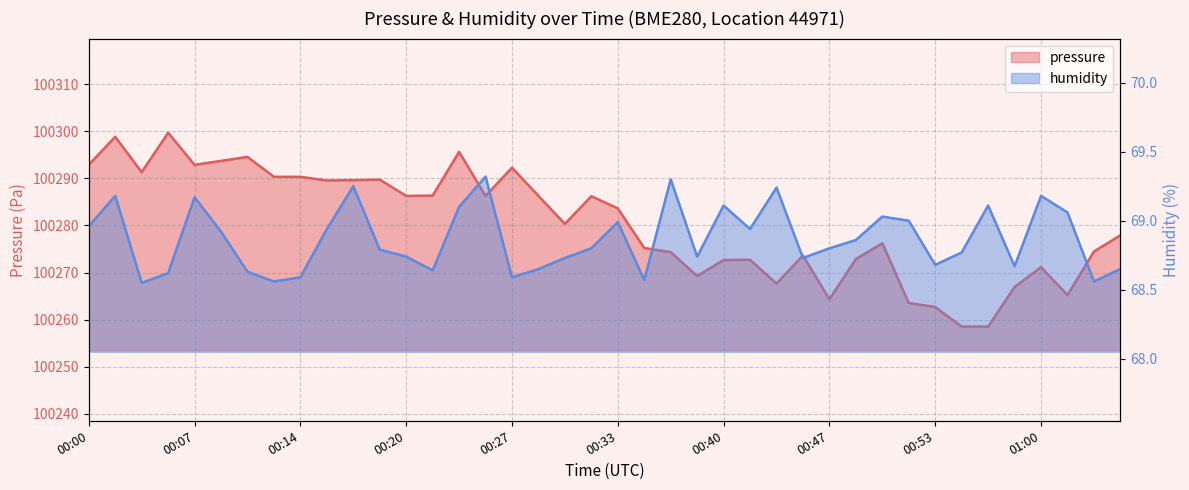

Does the chart display data point markers on the line(s)?

No